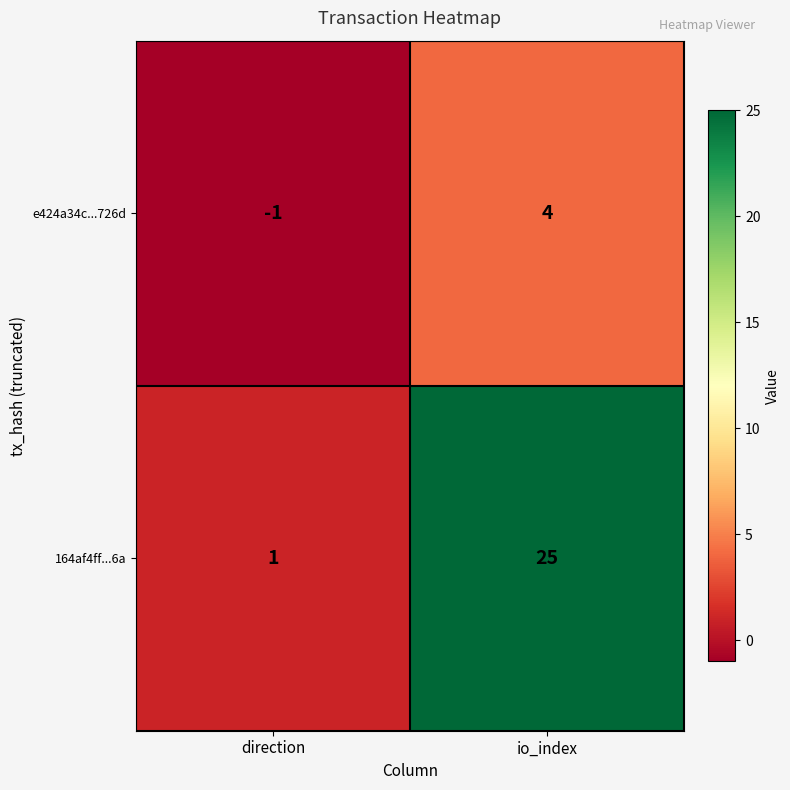

Which series has the largest range (max minus min)?

164af4ff...6a